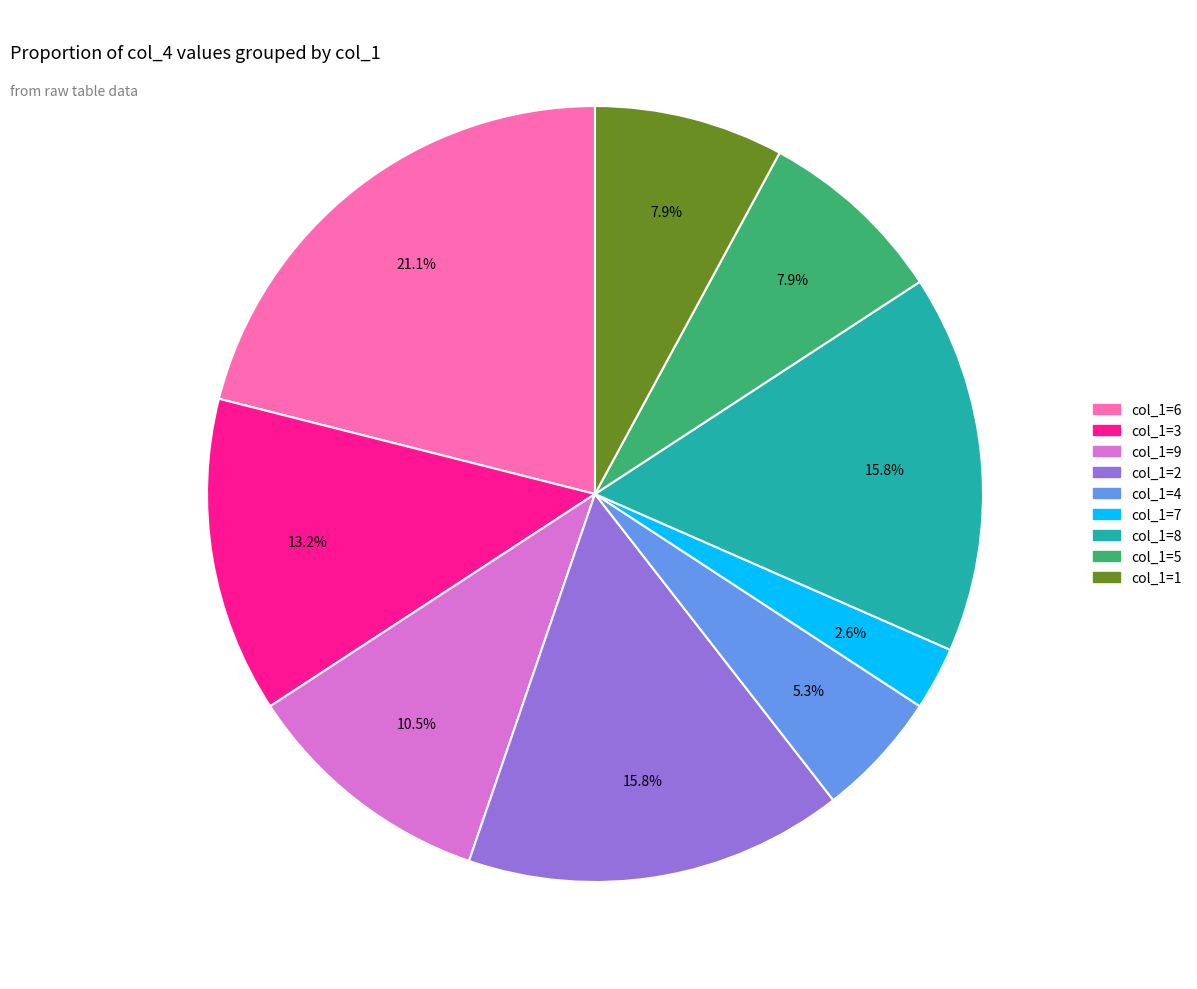

Is there a majority slice in this chart?

No